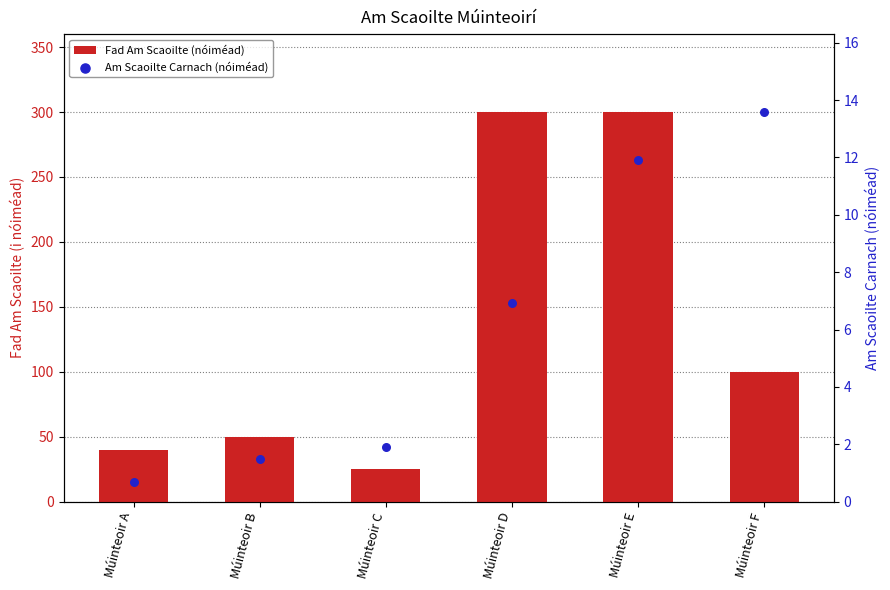

What is the total value across all series at Múinteoir A?

40.7